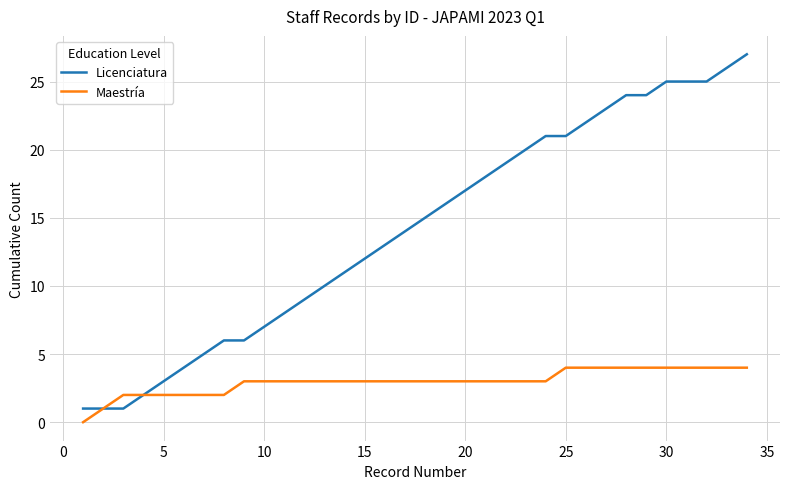

What is the greatest value displayed?

27